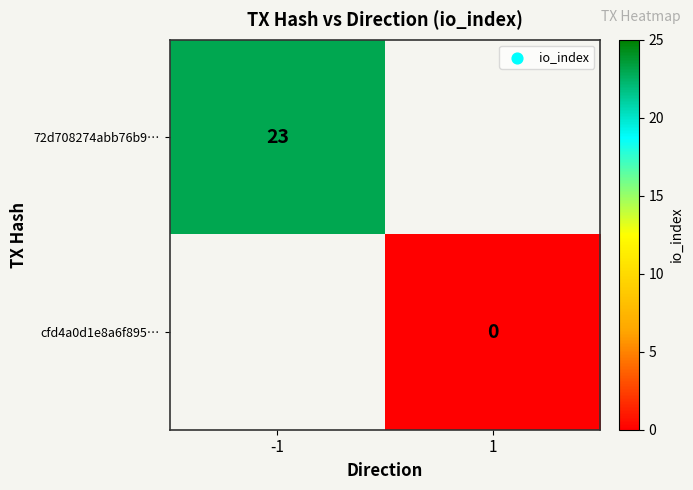

True or false: 72d708274abb76b9… has a value of 23 at -1.

True